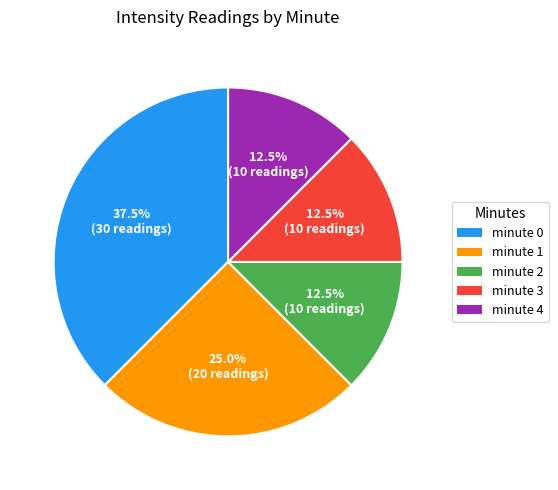

To the nearest percent, what is the difference between the largest and smallest slice percentages?

25%